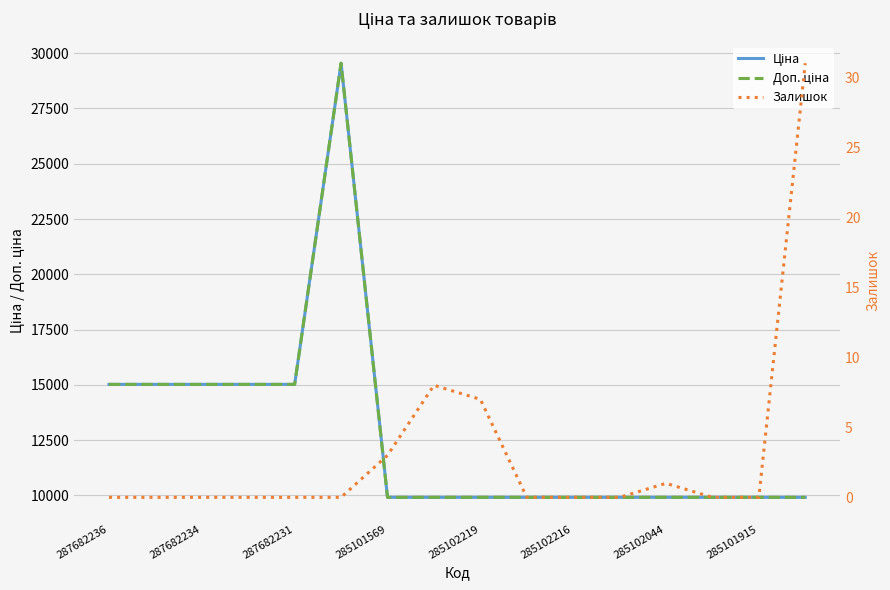

Between 285101915 and 15, which is larger?

285101915